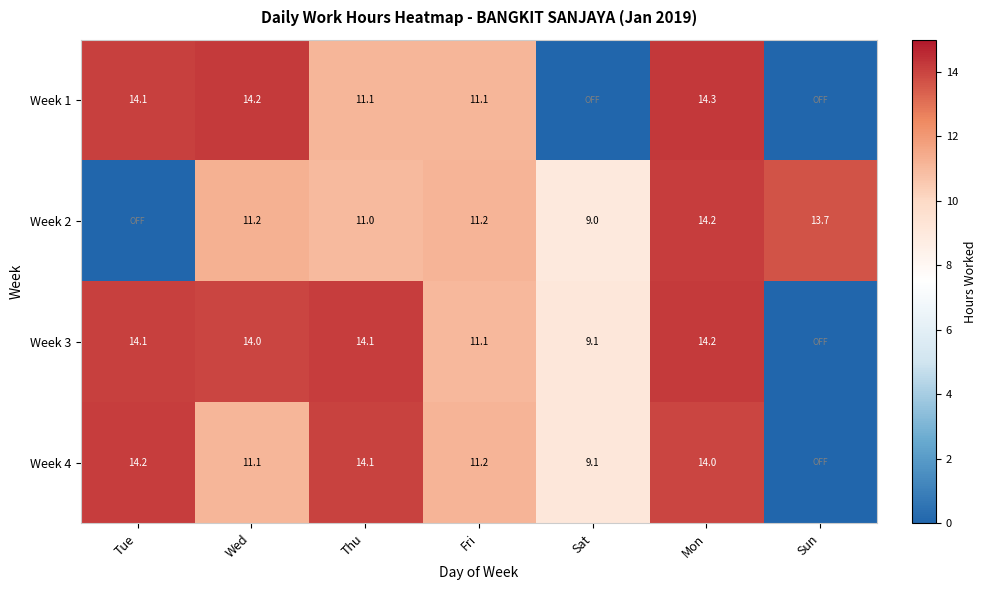

Is the value of Week 4 at Thu greater than the value of Week 2 at Sun?

Yes